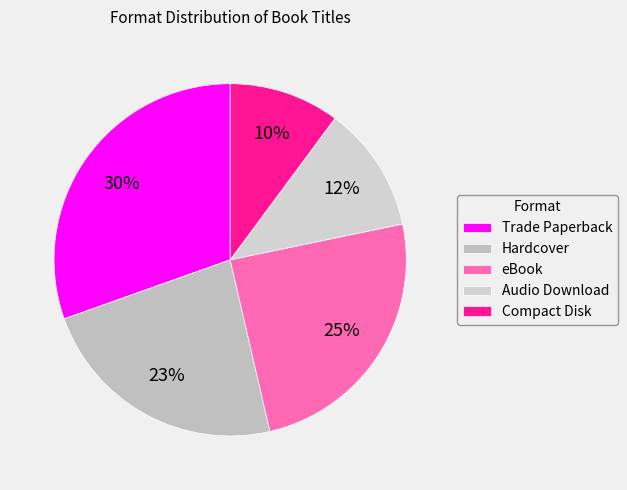

True or false: Compact Disk accounts for 2% of the total.

False